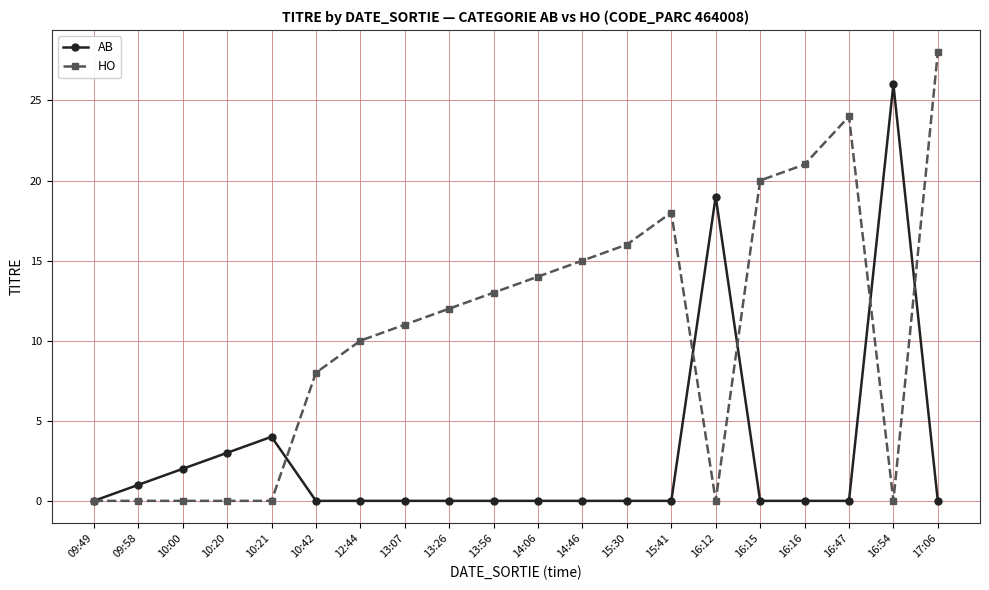

At which label is HO closest to 14?

14:06